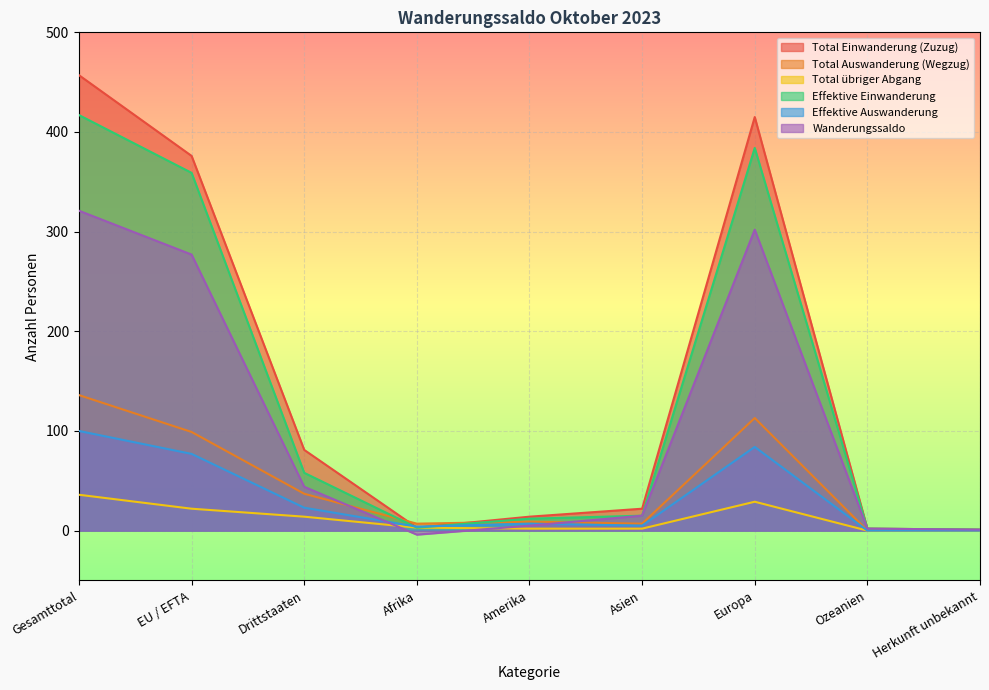

What are all the series names shown in the legend?

Total Einwanderung (Zuzug), Total Auswanderung (Wegzug), Total übriger Abgang, Effektive Einwanderung, Effektive Auswanderung, Wanderungssaldo